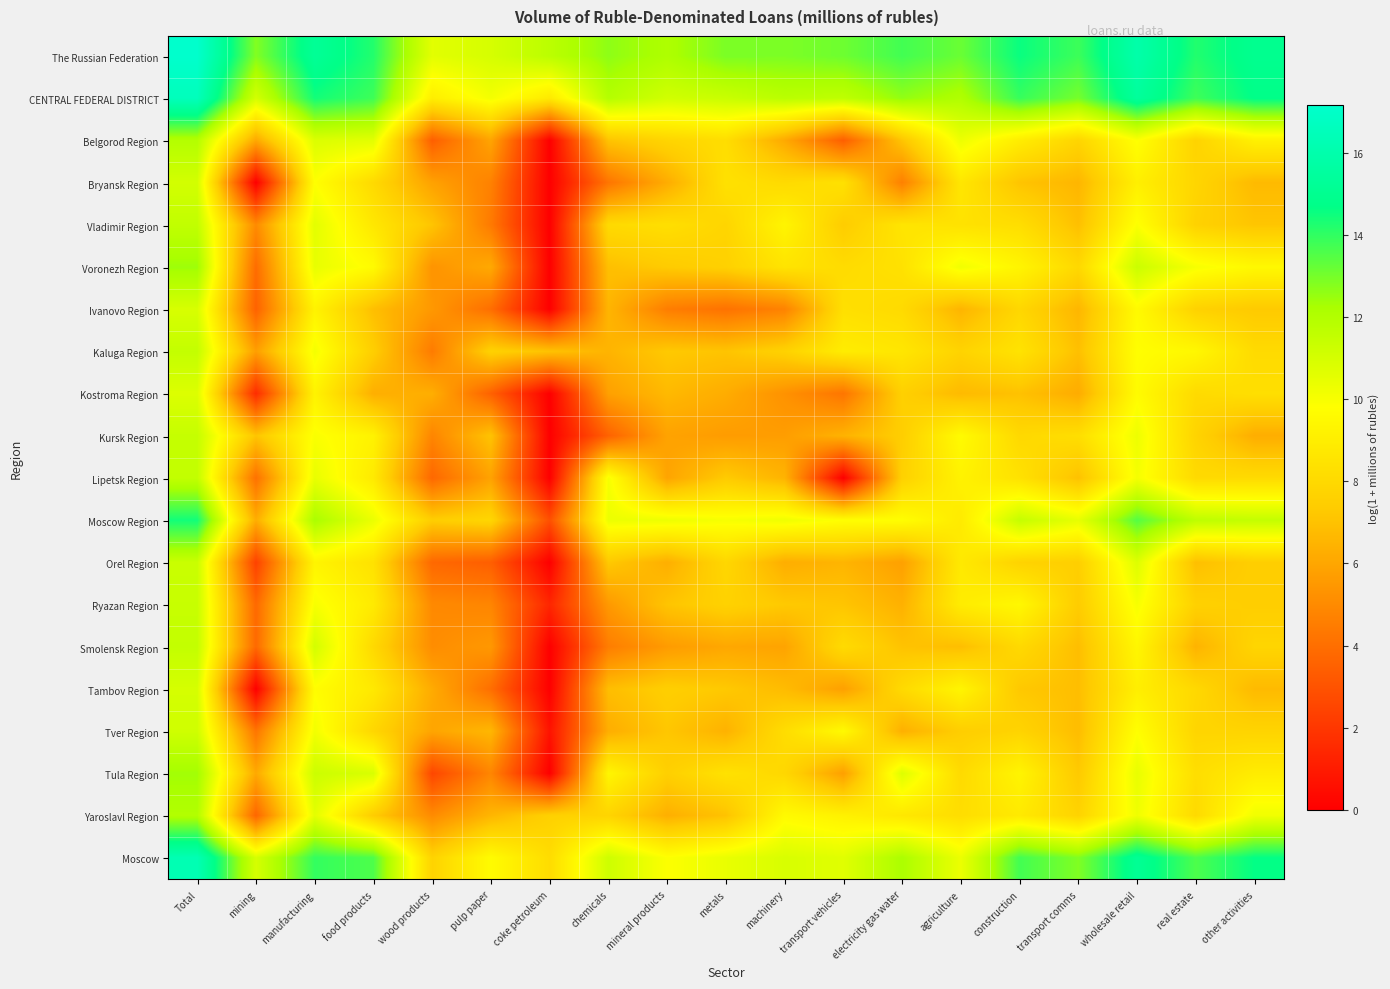

List the series in order of their peak value, highest first.

The Russian Federation, CENTRAL FEDERAL DISTRICT, Moscow, Moscow Region, Voronezh Region, Tula Region, Yaroslavl Region, Belgorod Region, Vladimir Region, Lipetsk Region, Smolensk Region, Kaluga Region, Kursk Region, Ryazan Region, Orel Region, Tver Region, Bryansk Region, Tambov Region, Ivanovo Region, Kostroma Region